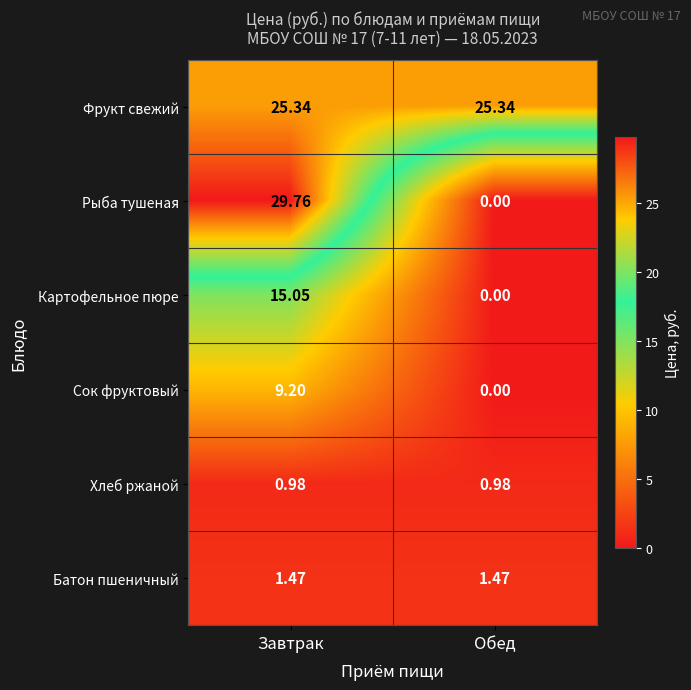

Where is Сок фруктовый nearest to the value 4?

Обед